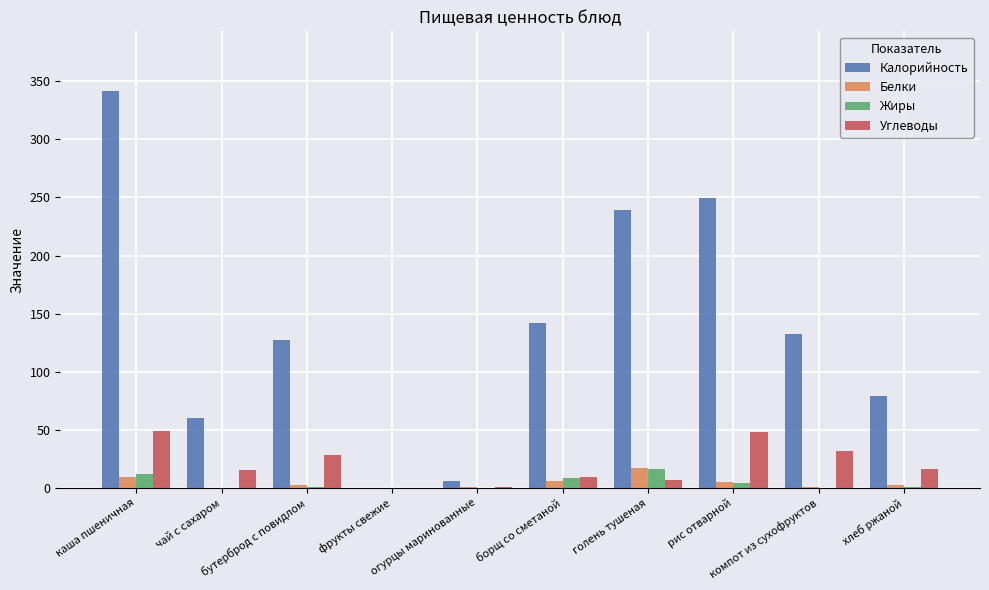

What is the maximum value shown in the chart?

341.7